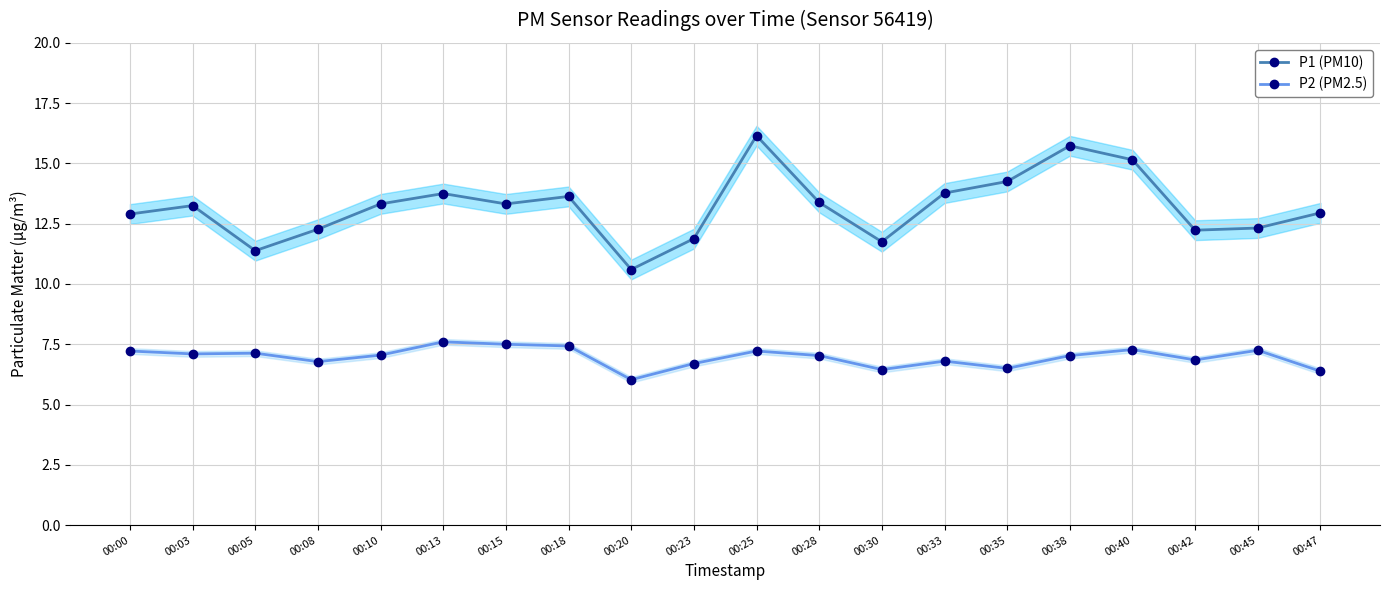

In P2 (PM2.5), how many points are lower than both neighbors (excluding endpoints)?

6